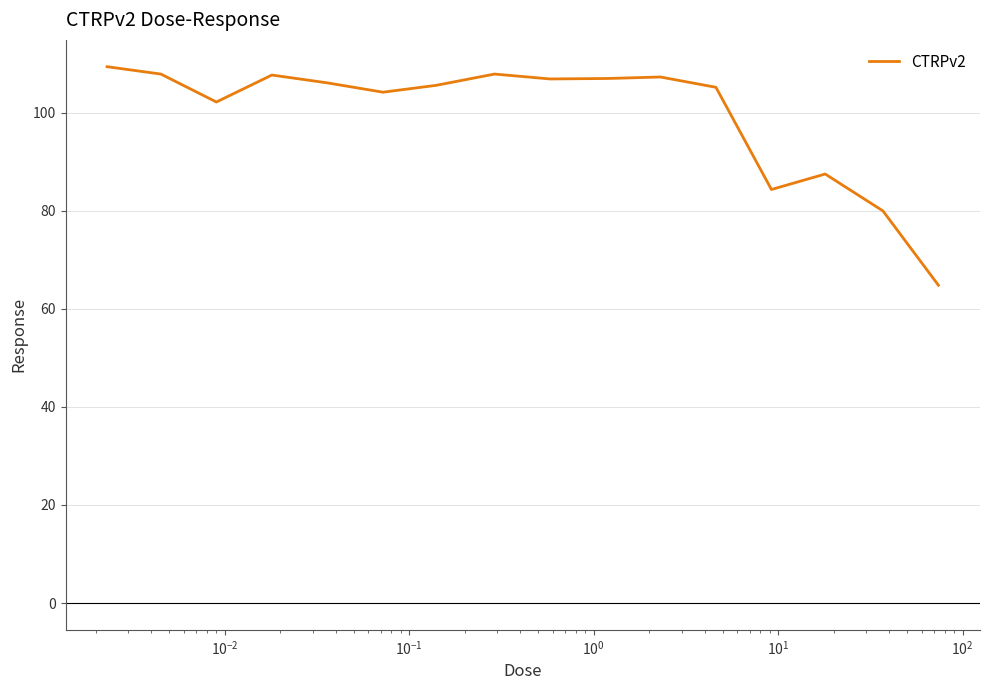

What is the difference between the maximum and minimum values?

44.6